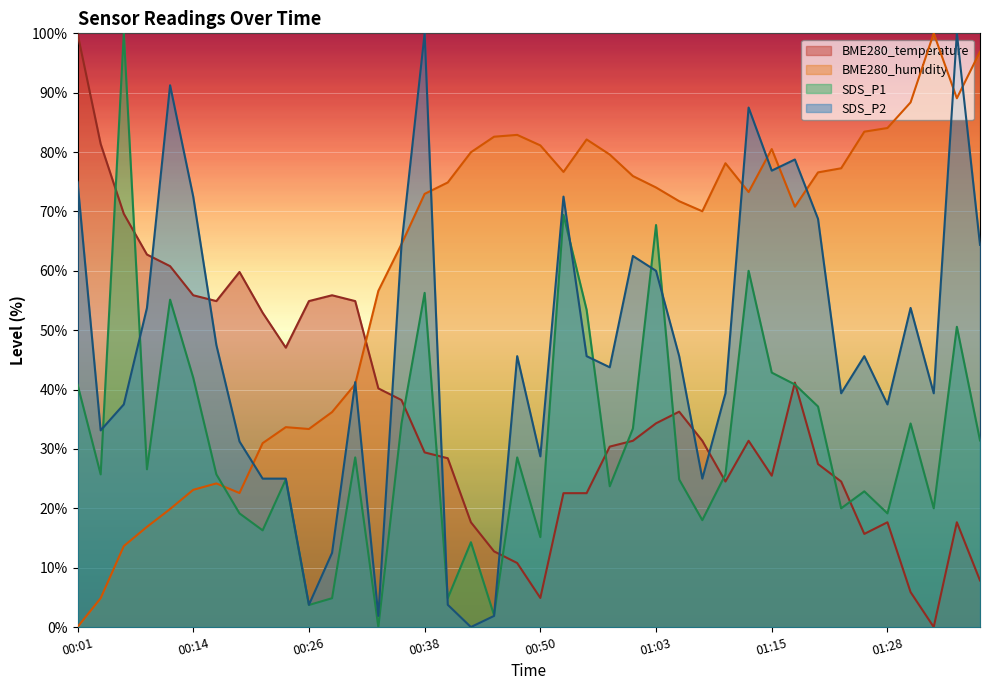

At which label is BME280_humidity closest to 50?

00:33